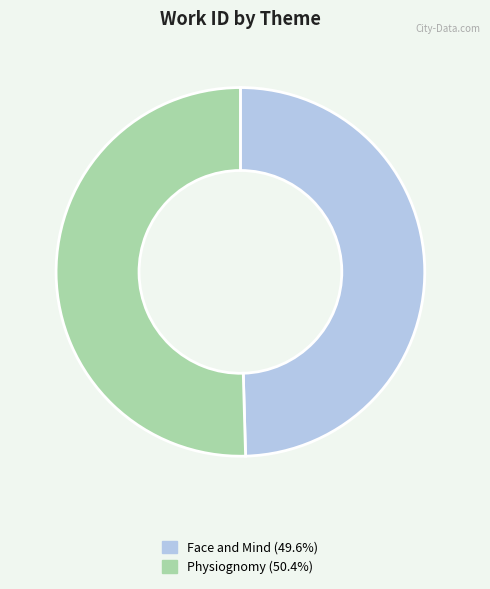

Does any single category account for the majority?

Yes